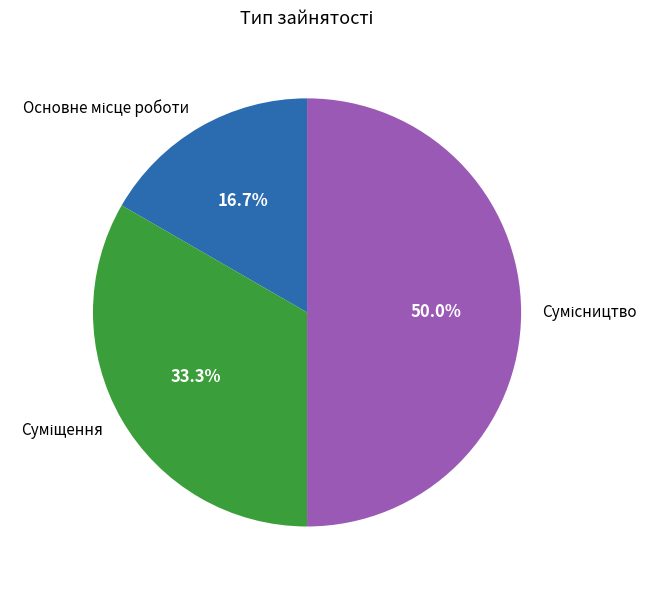

Does Суміщення represent more than half of the total?

No